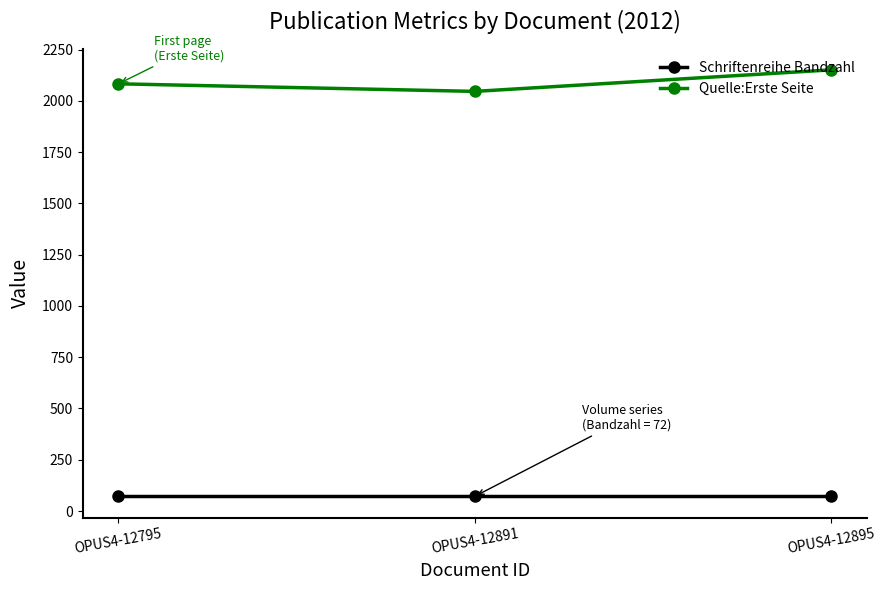

Is this an area chart (filled region under the line)?

No